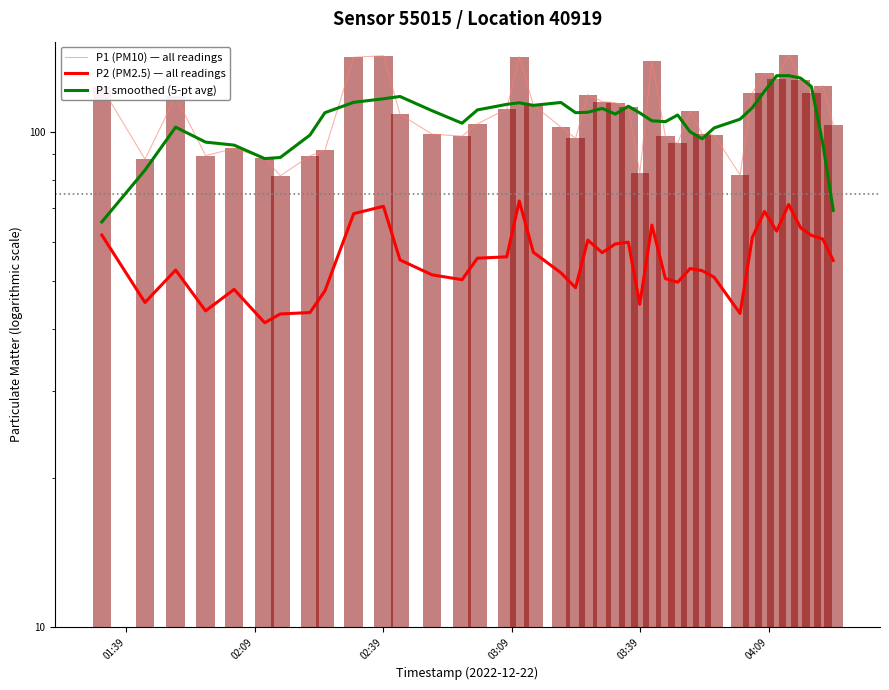

What is the difference between the highest and lowest values at 03:09?

51.8